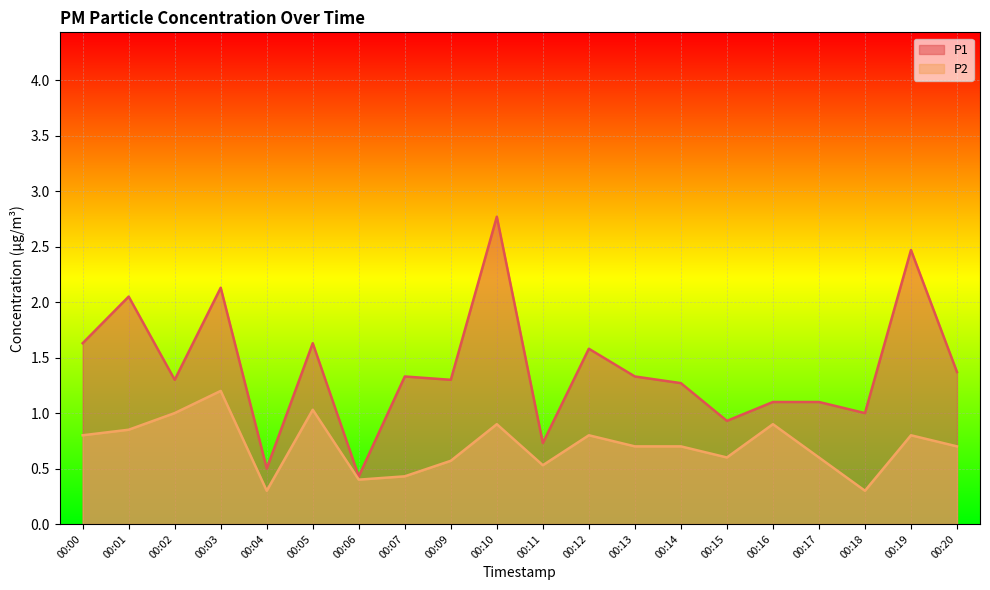

At which category is the sum across all series the highest?

00:10